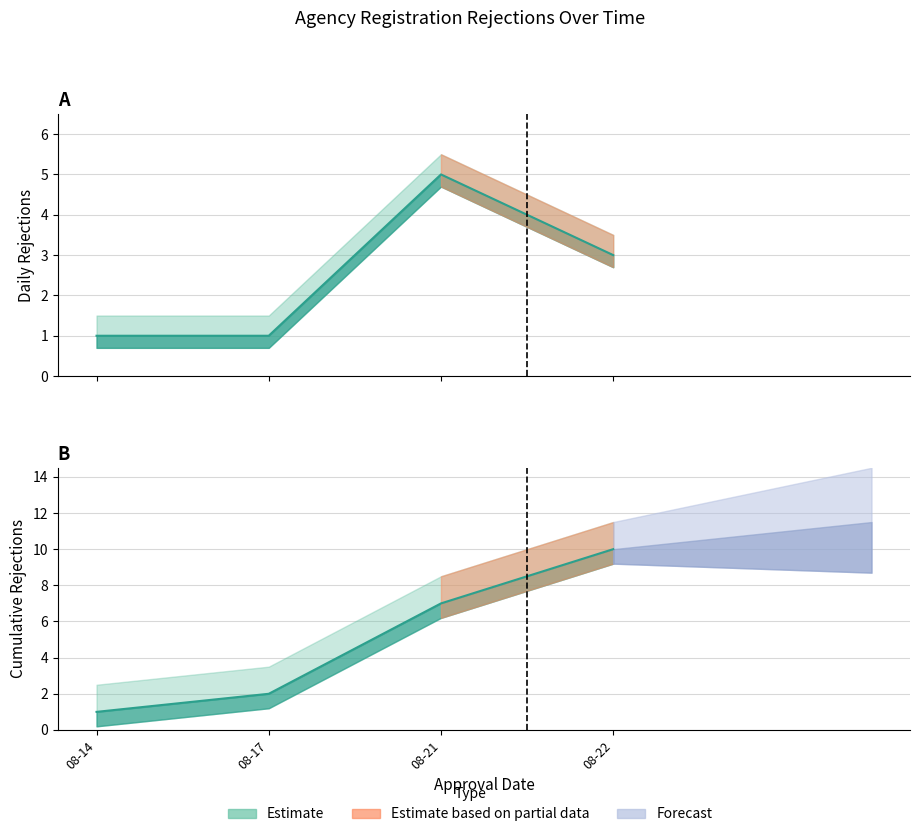

Where is Rejected nearest to the value 1?

2023-08-14